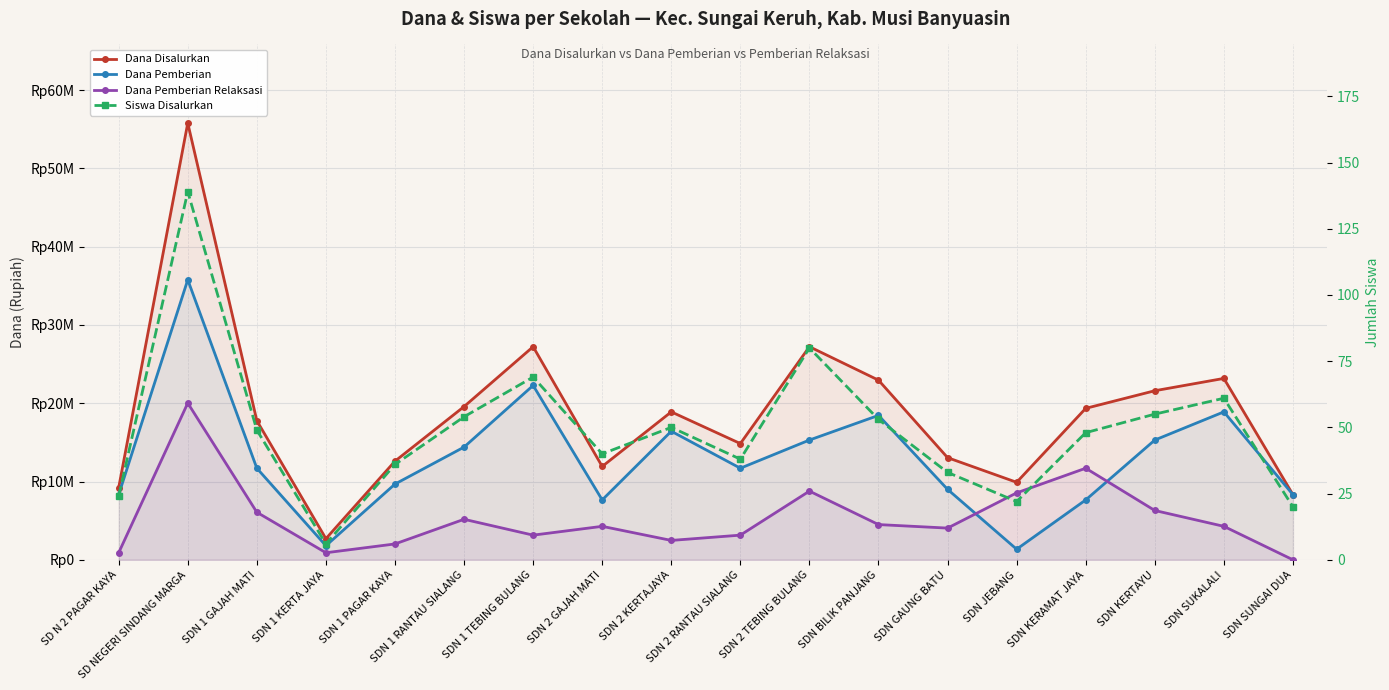

Rank the series by their maximum value, from lowest to highest.

Siswa Disalurkan, Dana Pemberian Relaksasi, Dana Pemberian, Dana Disalurkan